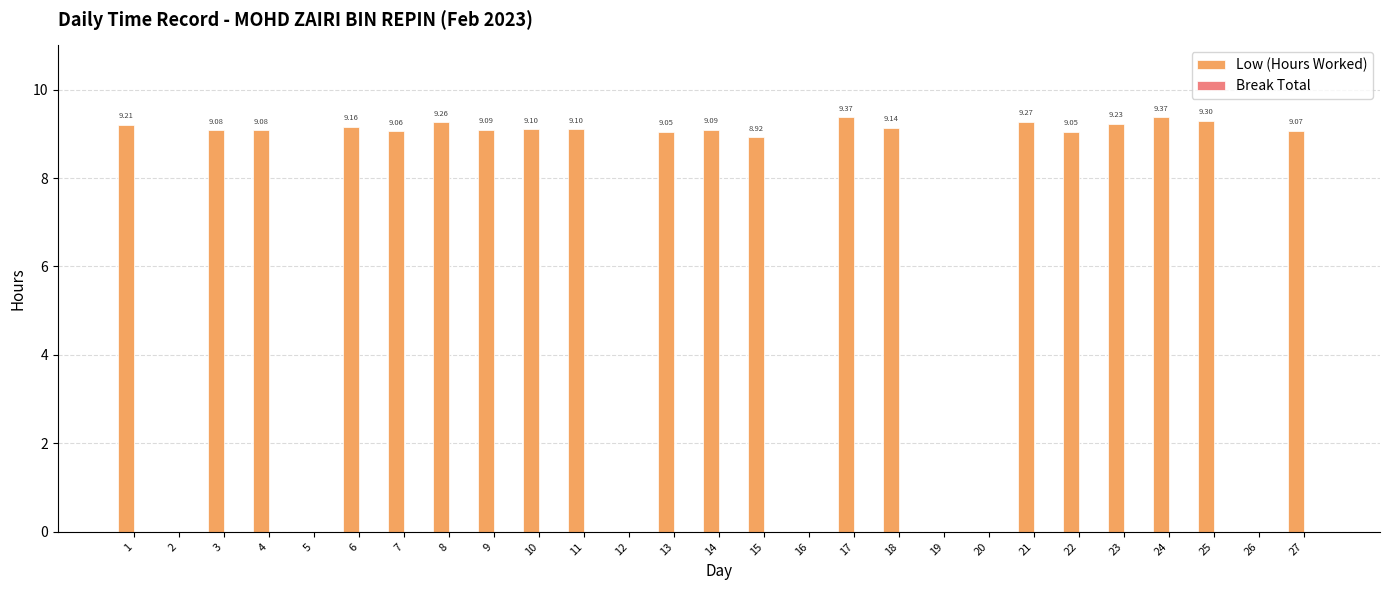

What is the sum of all values?

183.0